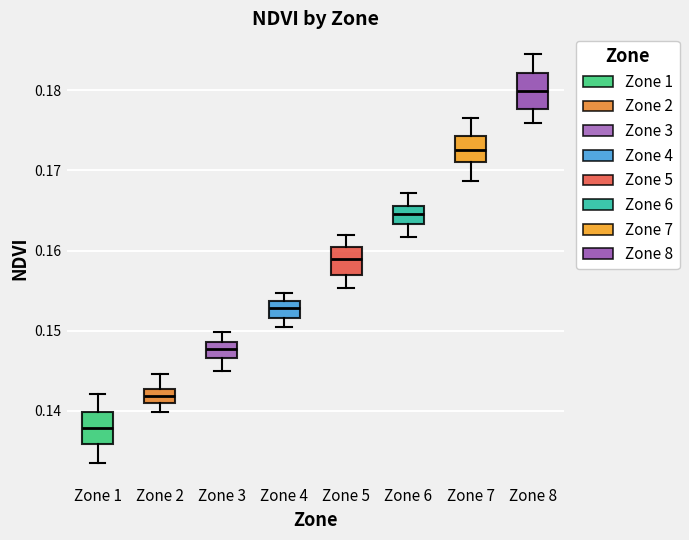

Reading left to right, read every box against the y-axis: the position of its median line, the range the box covers, and the ends of its whiskers. The values are not printed on the chart, so give them approximately, as read against the axis.

Zone 1: median 0.138, box 0.136 to 0.140, whiskers 0.133 to 0.142
Zone 2: median 0.142, box 0.141 to 0.143, whiskers 0.140 to 0.145
Zone 3: median 0.148, box 0.147 to 0.149, whiskers 0.145 to 0.150
Zone 4: median 0.153, box 0.152 to 0.154, whiskers 0.150 to 0.155
Zone 5: median 0.159, box 0.157 to 0.160, whiskers 0.155 to 0.162
Zone 6: median 0.165, box 0.163 to 0.166, whiskers 0.162 to 0.167
Zone 7: median 0.173, box 0.171 to 0.174, whiskers 0.169 to 0.177
Zone 8: median 0.180, box 0.178 to 0.182, whiskers 0.176 to 0.185